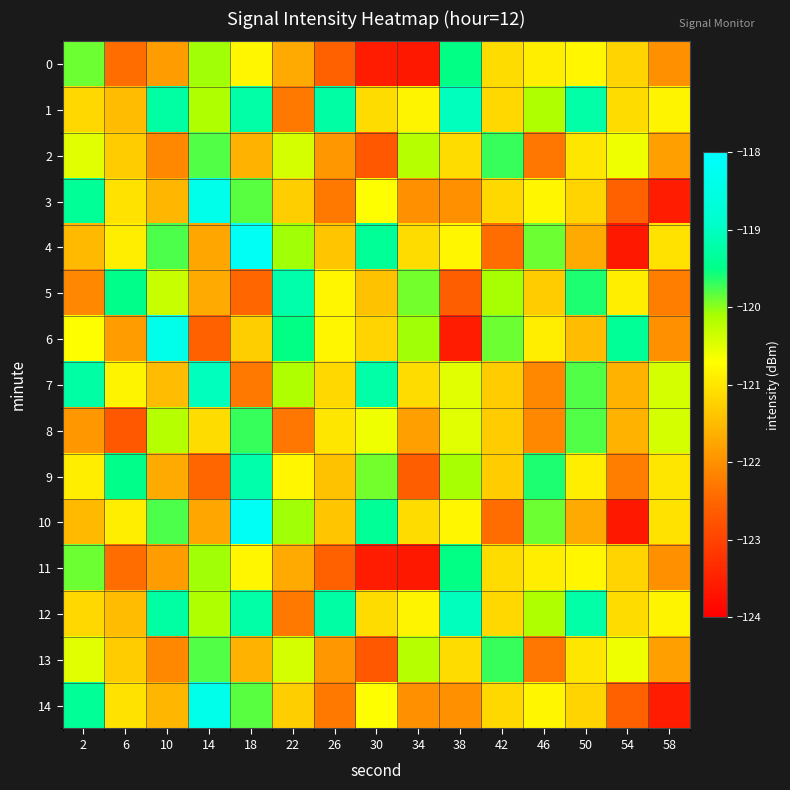

Which series has the largest total across all categories?

1